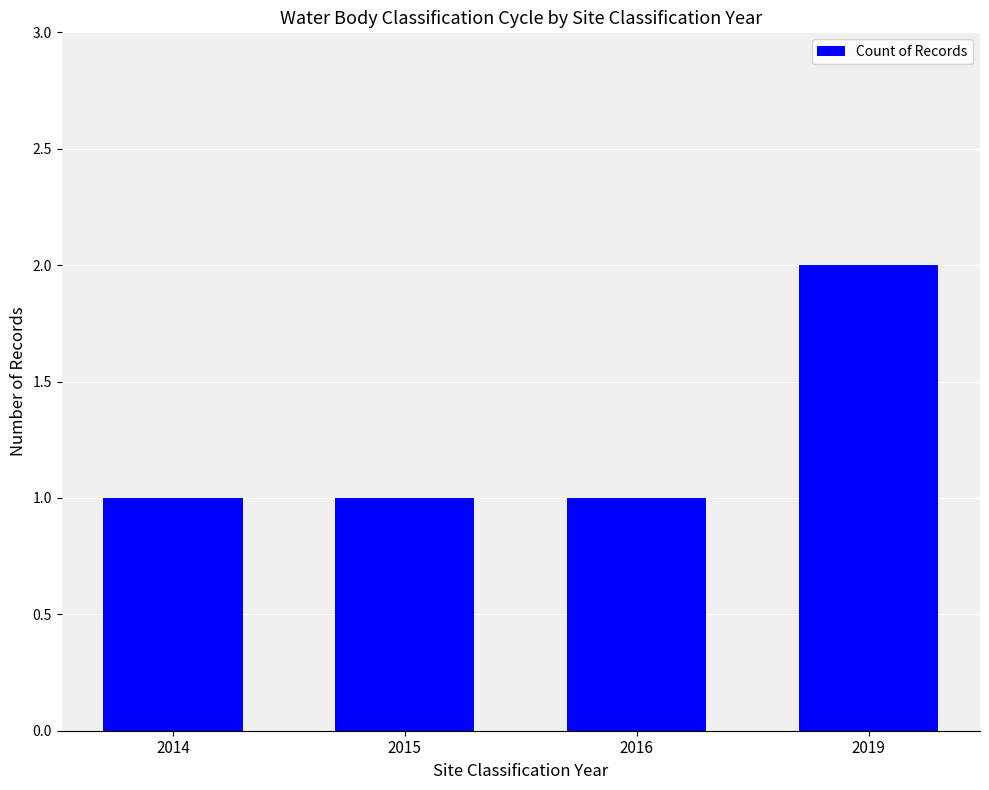

Which has a higher value, 2014 or 2019?

2019